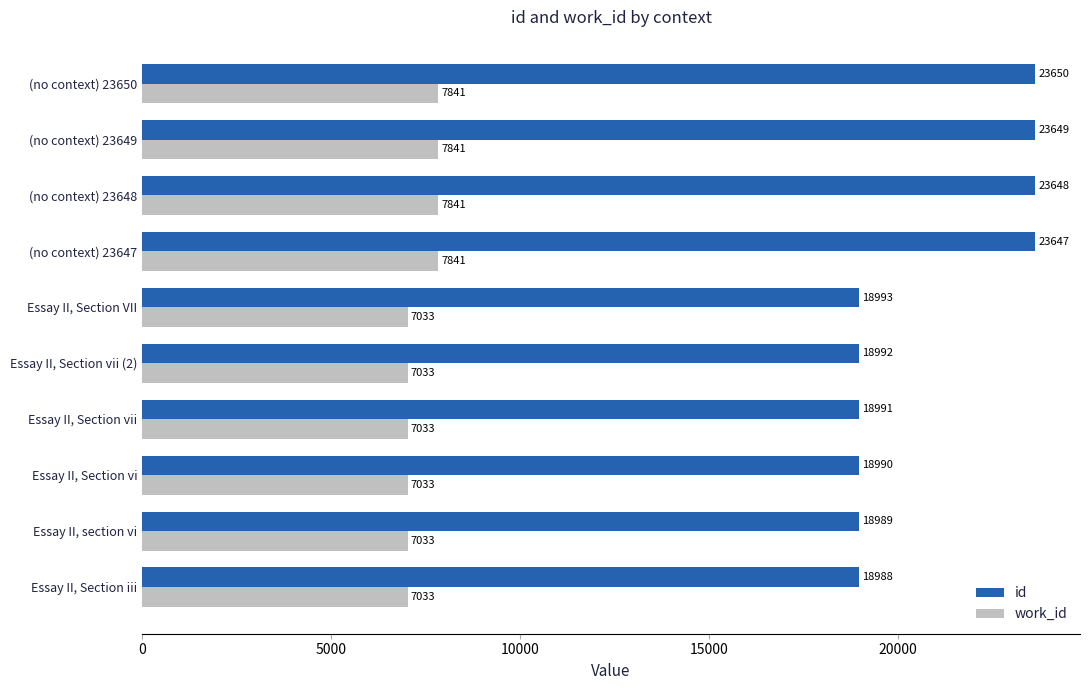

What is the sum of the work_id values at Essay II, Section VII and Essay II, section vi?

14066